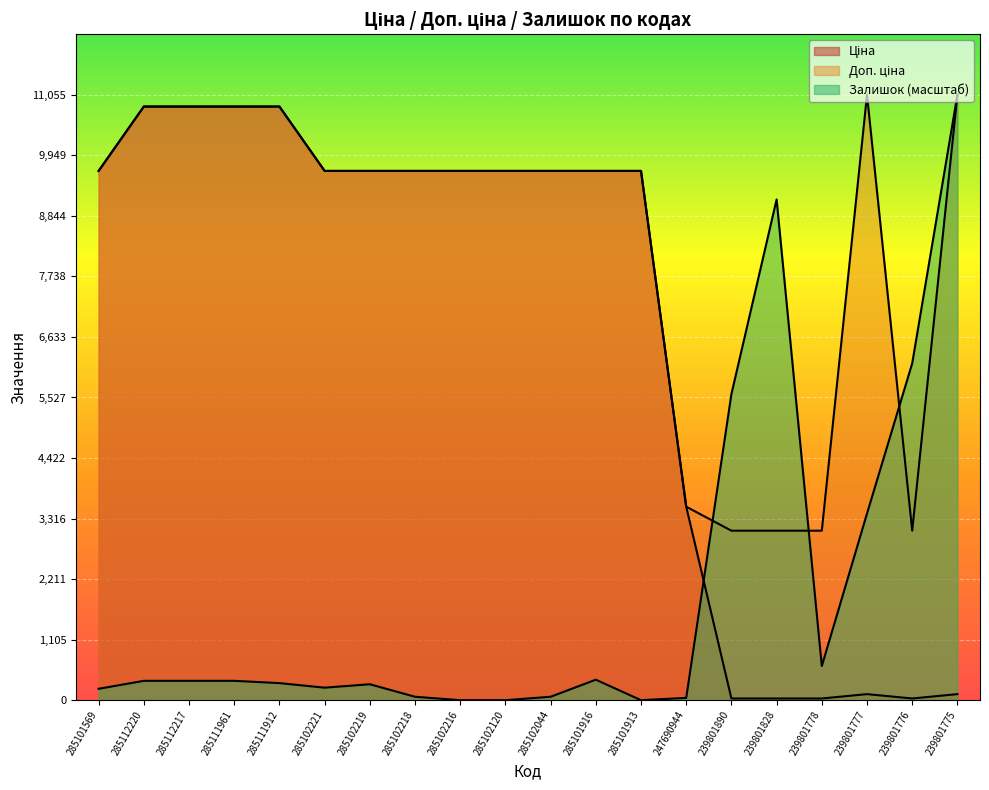

Does the chart display data point markers on the line(s)?

No